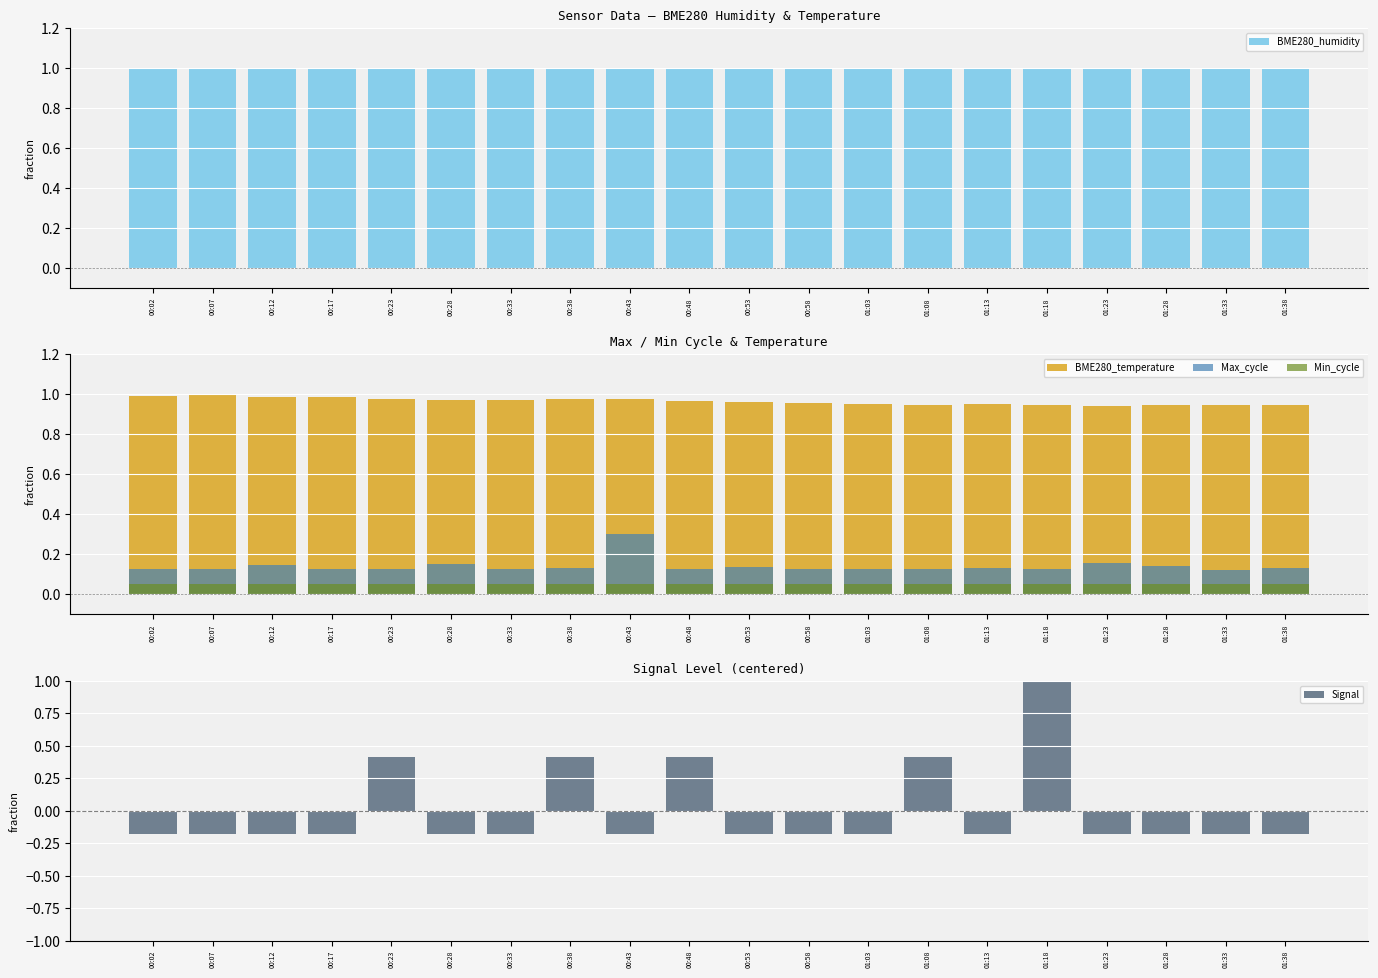

What is the total value across all series at 01:13?

2.0